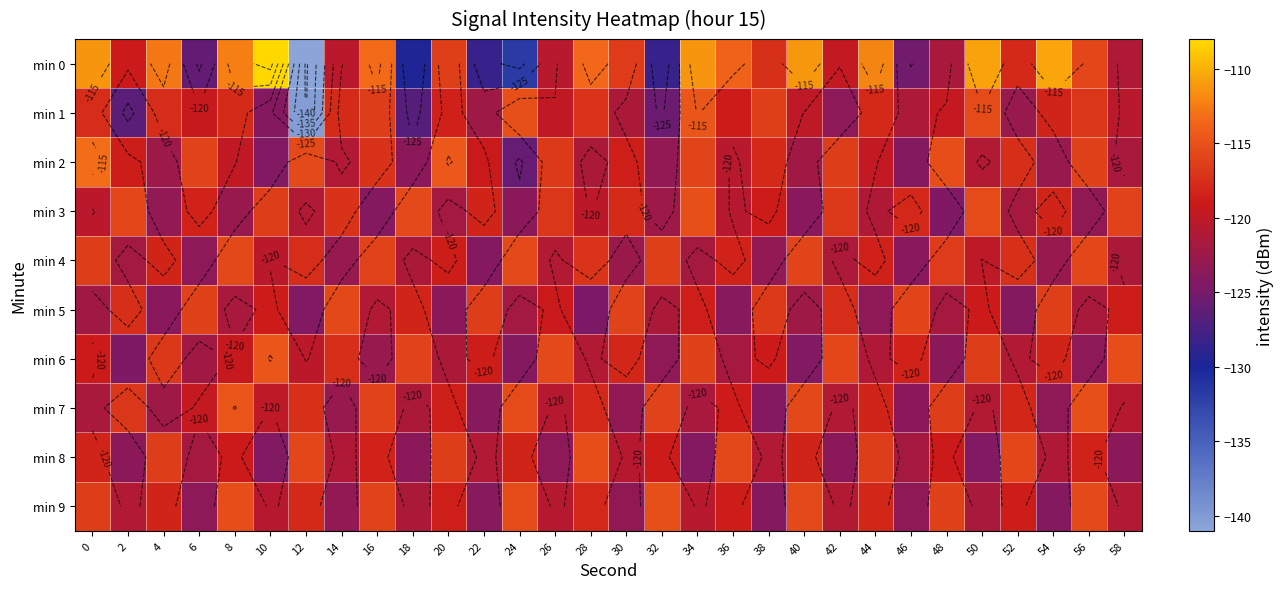

What value does the min 8 series have at 42?

-123.6